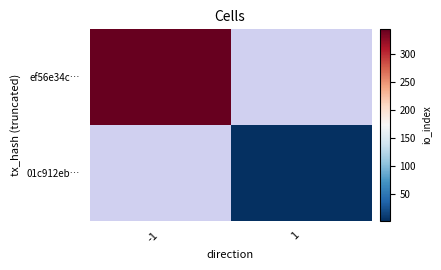

What is the minimum value shown in the chart?

2.0